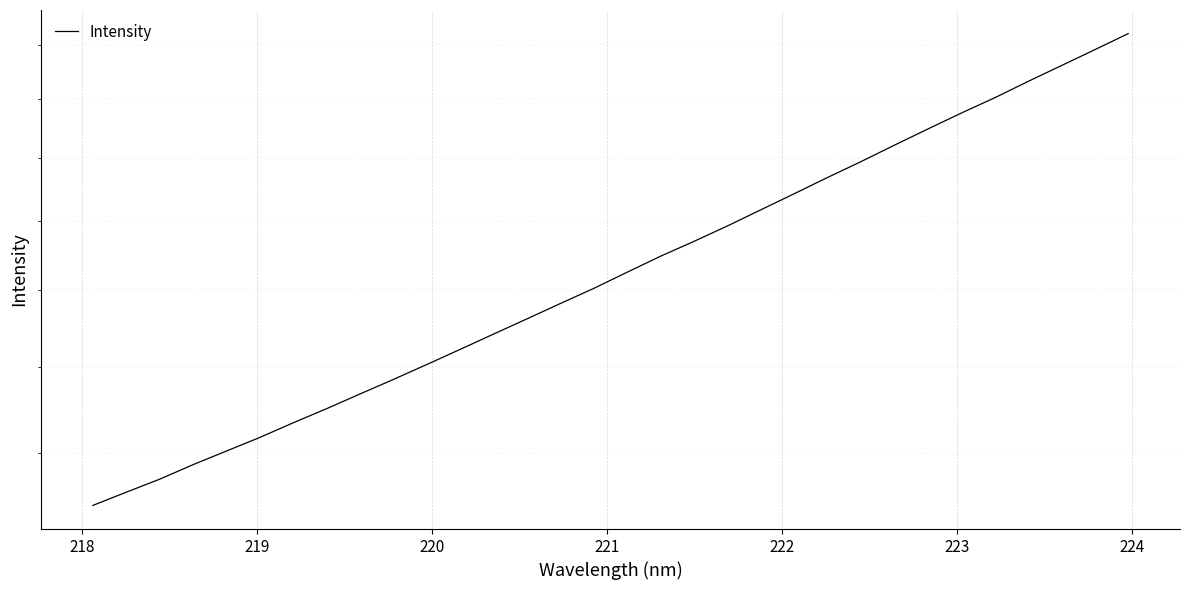

How many lines are shown in the chart?

1